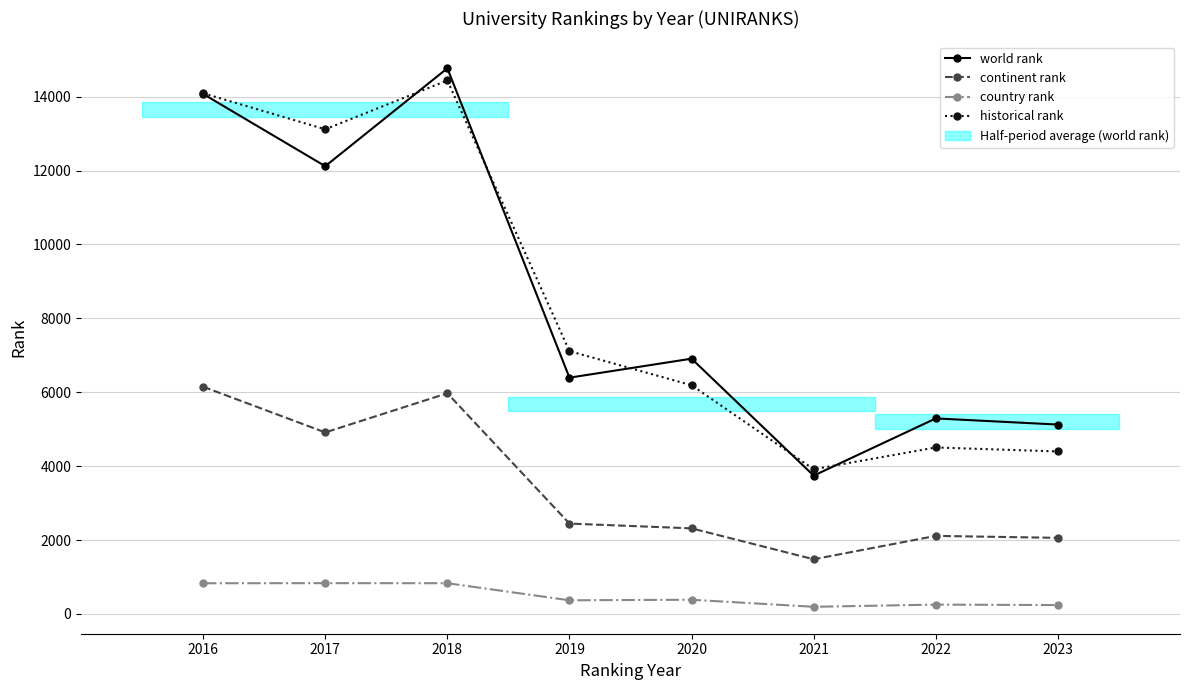

Which series ends up on top after the final intersection of historical rank and world rank?

world rank